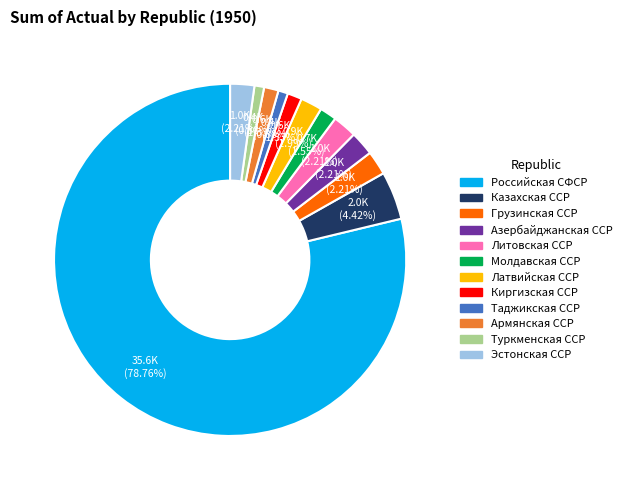

Does Российская СФСР represent more than half of the total?

Yes